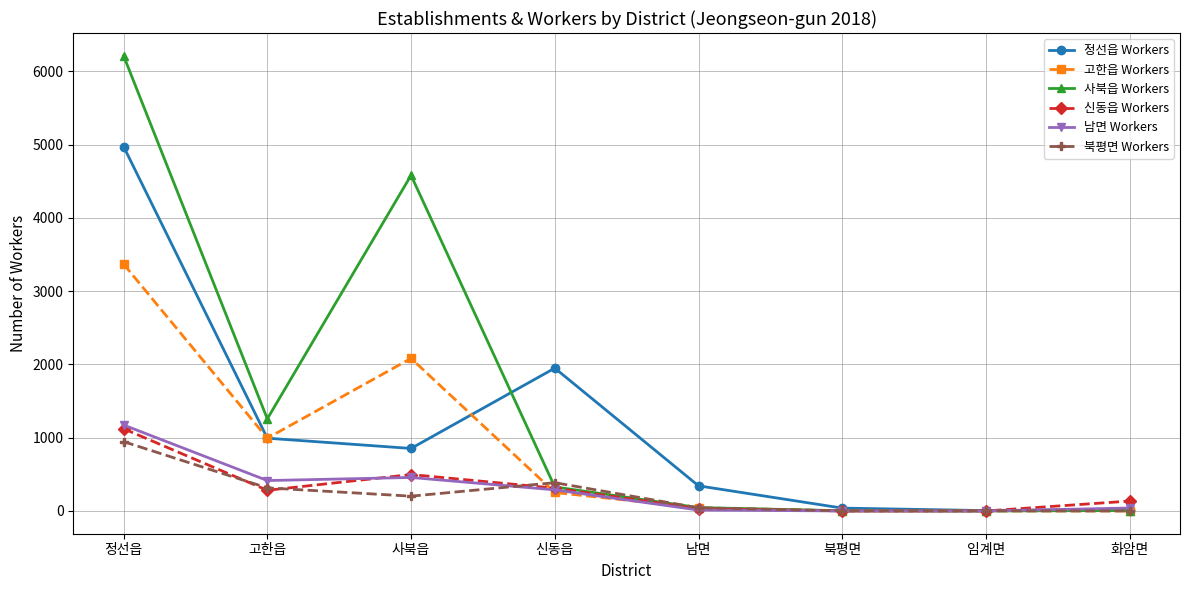

Is it true that 정선읍 Workers equals 1282 at 사북읍?

False